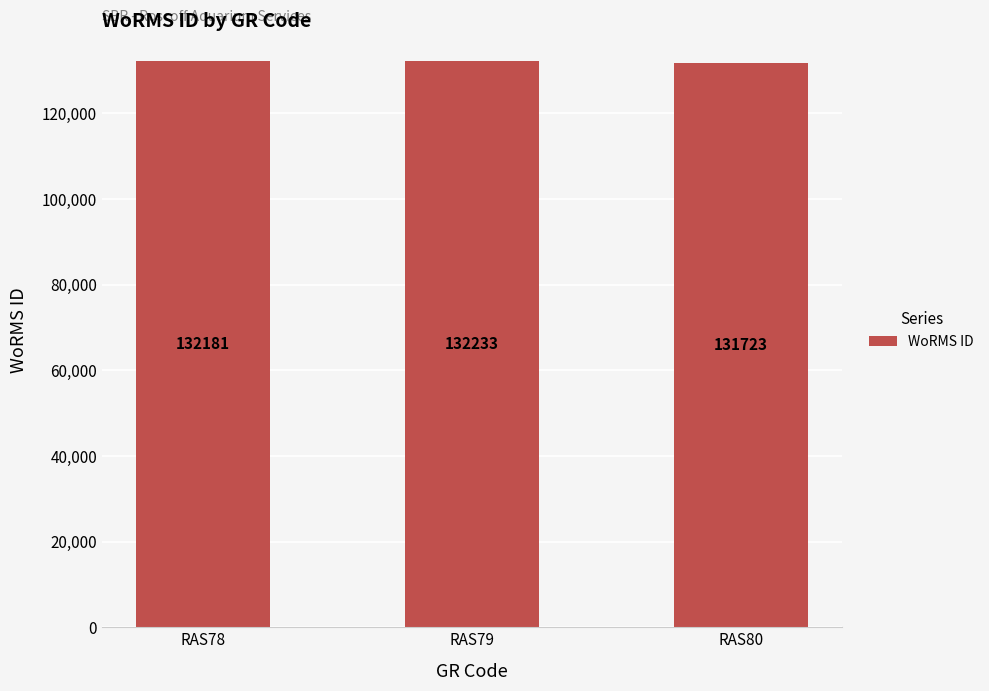

Count the number of categories in the chart.

3